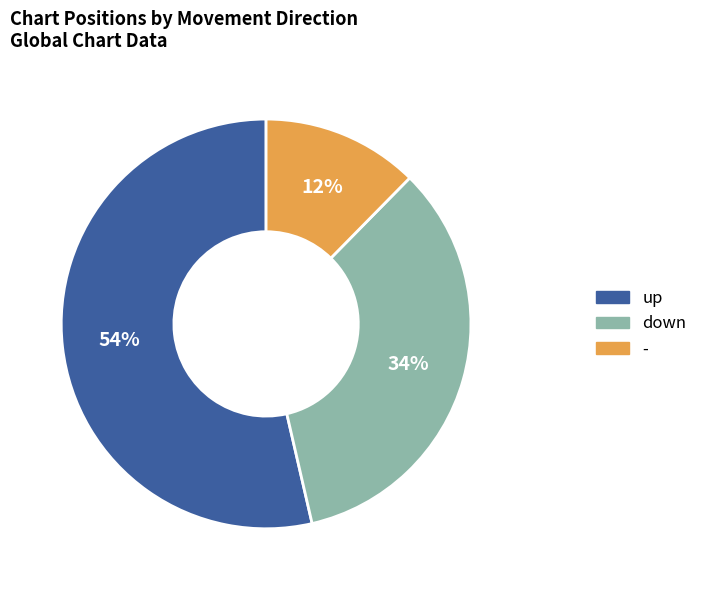

True or false: up accounts for 65% of the total.

False